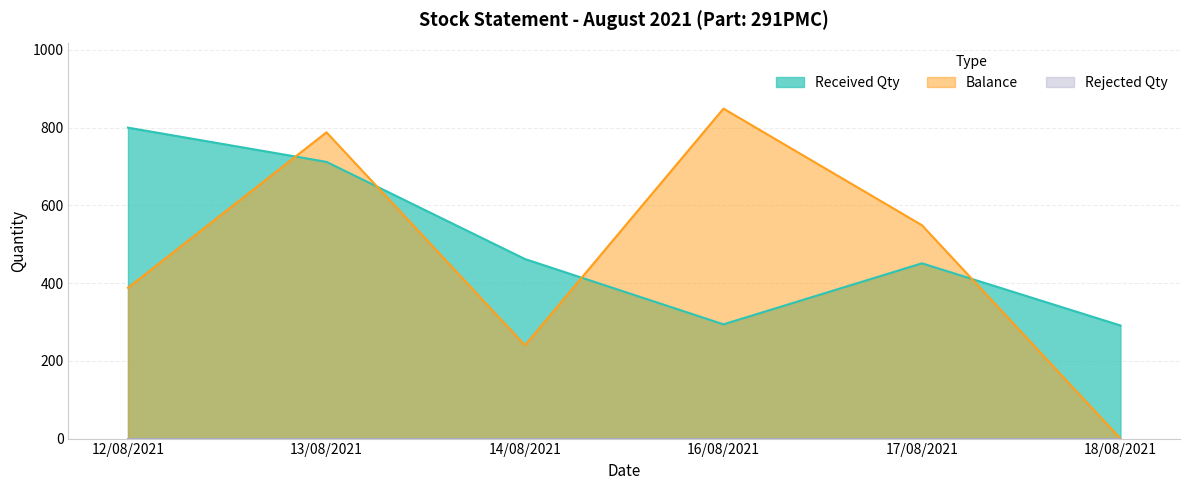

True or false: Balance and Received Qty intersect in this chart.

True